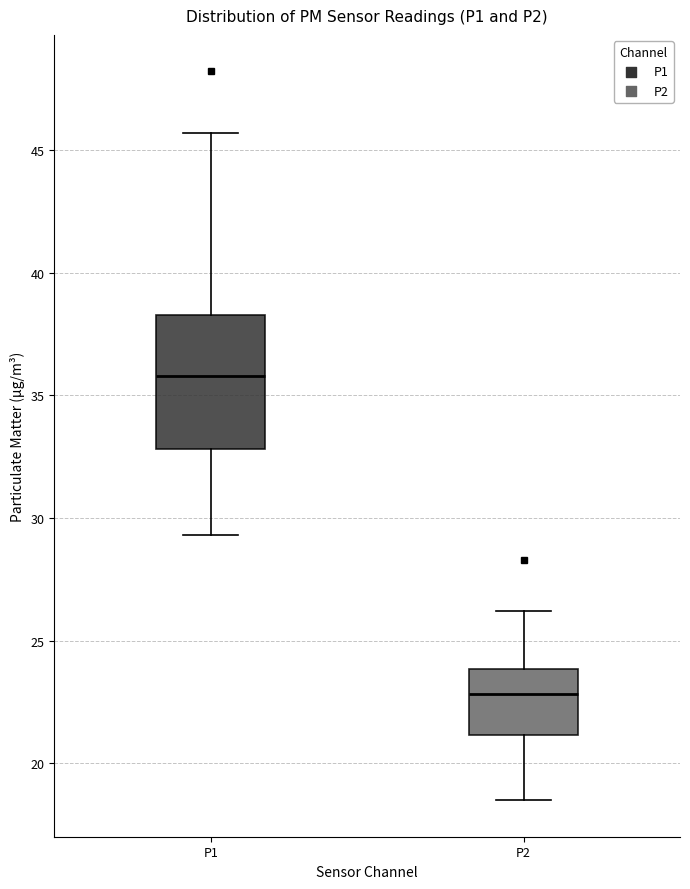

Which box has the highest median line?

P1